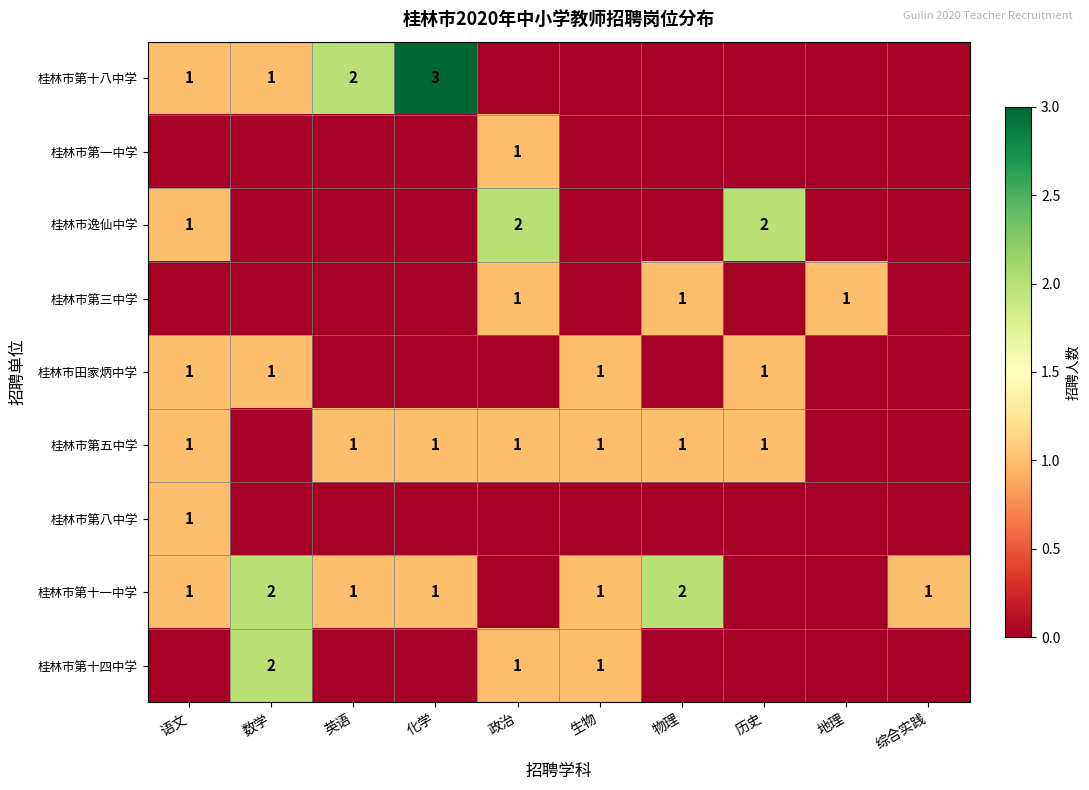

The 桂林市田家炳中学 series shows 1 at 语文. True or false?

True